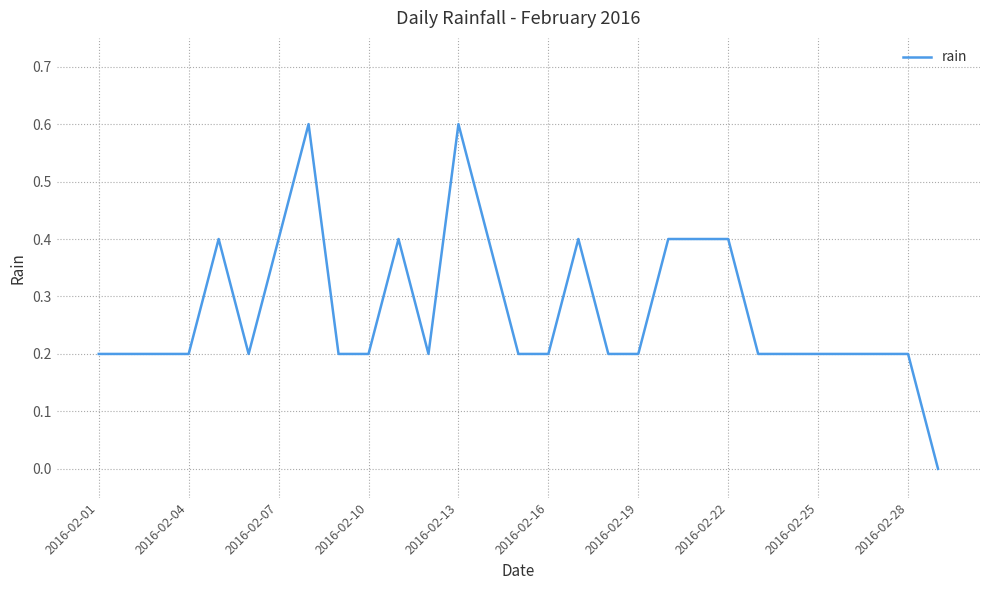

What is the maximum value shown in the chart?

0.6